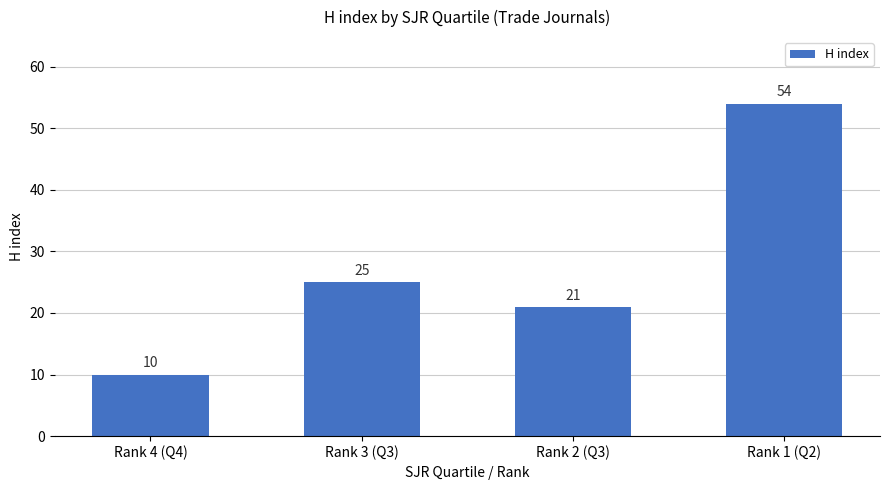

Reading left to right, what are all the values shown in this chart?

Rank 4 (Q4)=10	Rank 3 (Q3)=25	Rank 2 (Q3)=21	Rank 1 (Q2)=54